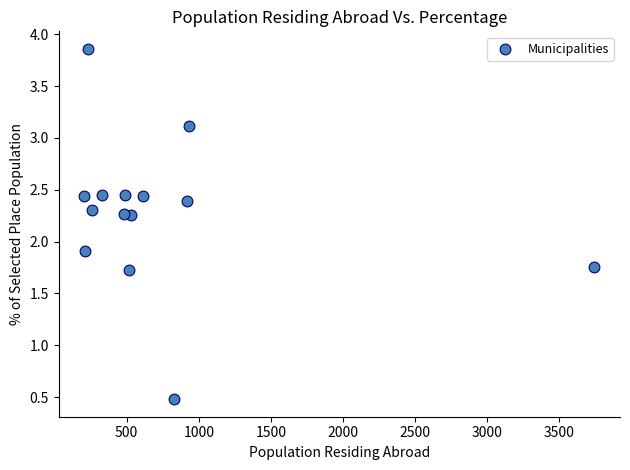

What is the range of Y values (max minus min)?

3.4